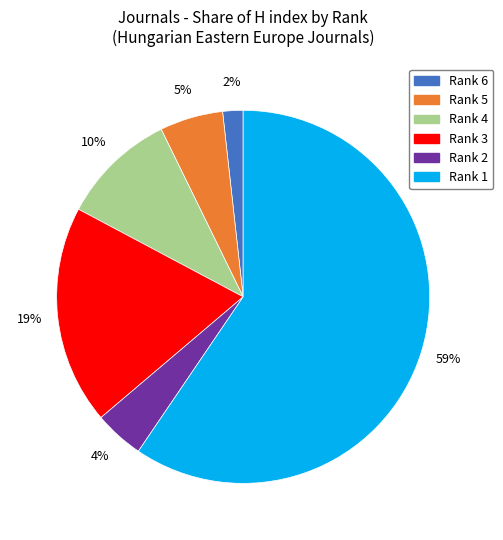

Between Rank 2 and Rank 1, which is larger?

Rank 1